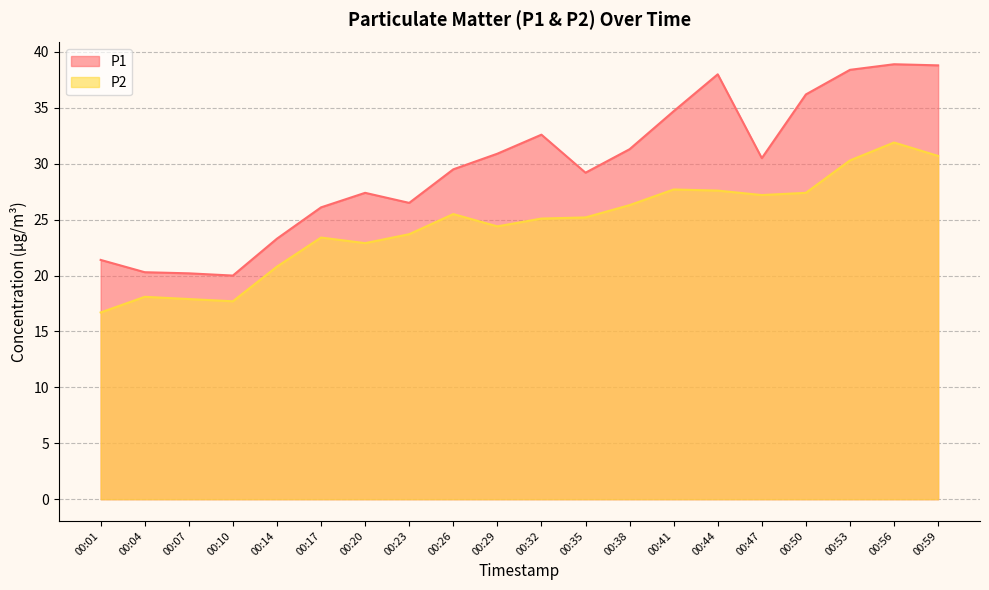

Reading left to right, extract all data points from this chart.

P1: 21.4	20.3	20.2	20.0	23.3	26.1	27.4	26.5	29.5	30.9	32.6	29.2	31.3	34.7	38.0	30.5	36.2	38.4	38.9	38.8
P2: 16.7	18.1	17.9	17.7	20.8	23.4	22.9	23.7	25.5	24.4	25.1	25.2	26.3	27.7	27.6	27.2	27.4	30.3	31.9	30.7